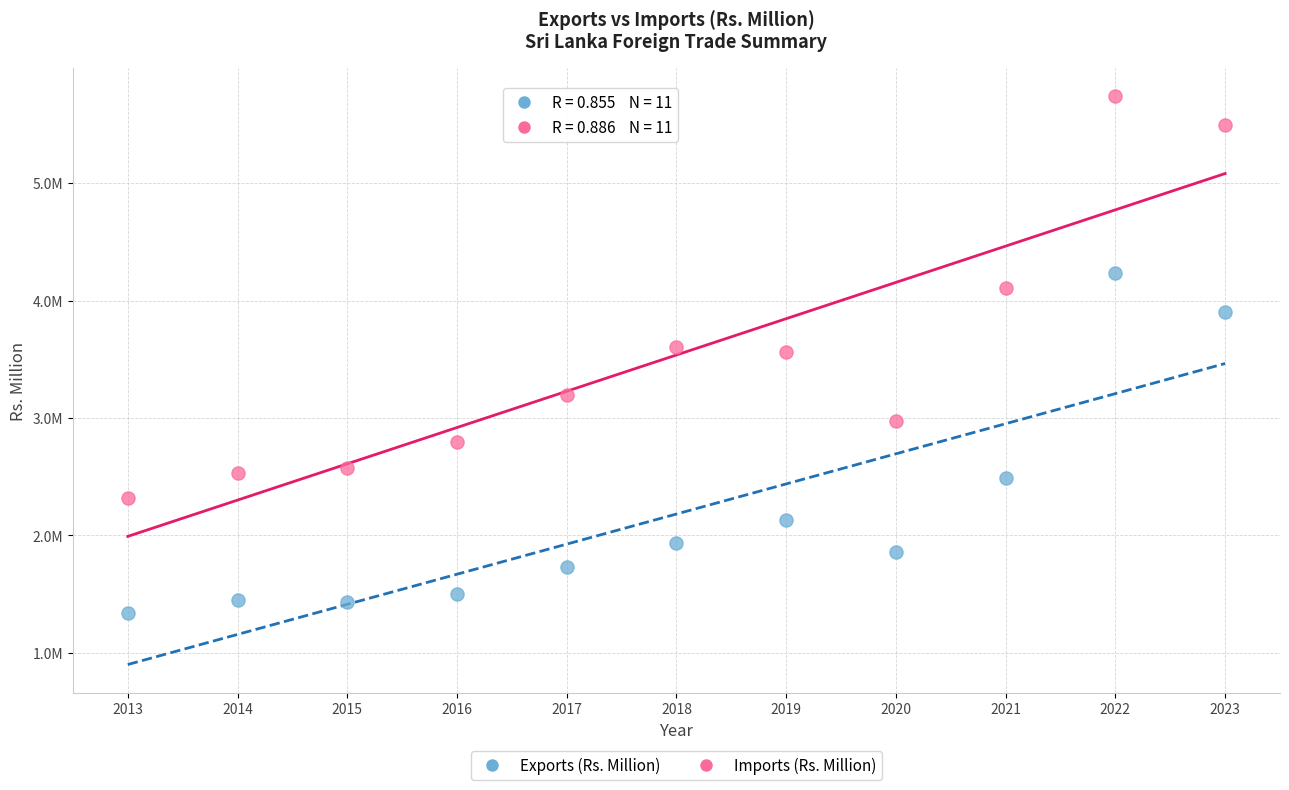

What are all the series names shown in the legend?

Exports (Rs. Million), Imports (Rs. Million)